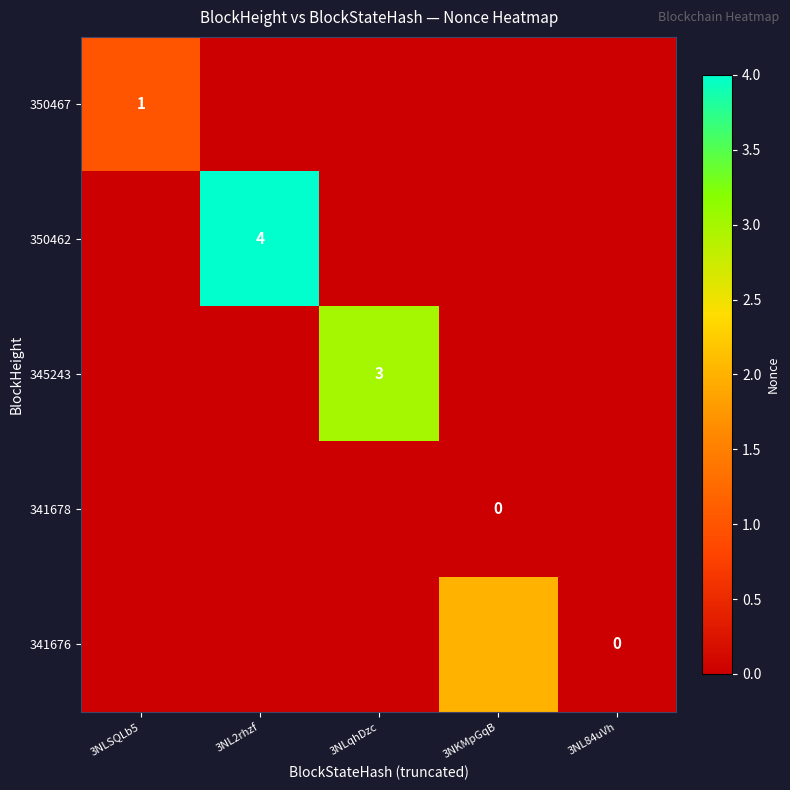

Which series has the widest spread of values?

350462